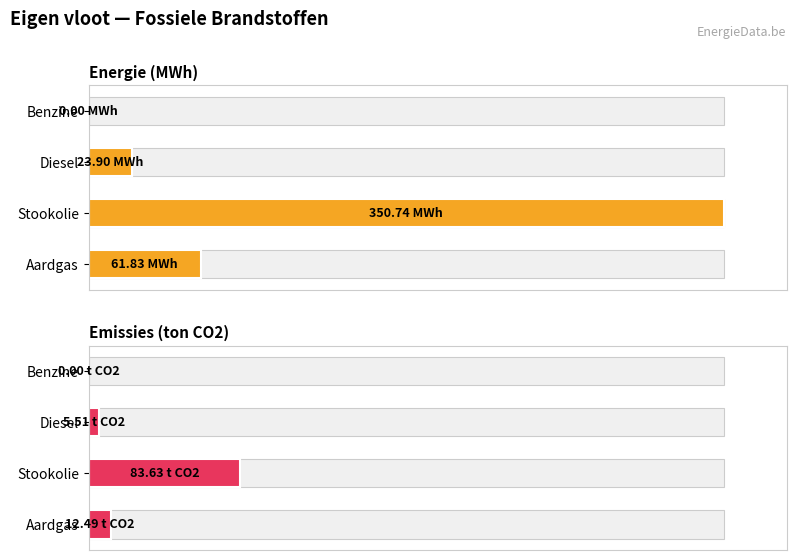

The value of Emissies (ton CO2) at Benzine is 7.5. True or false?

False